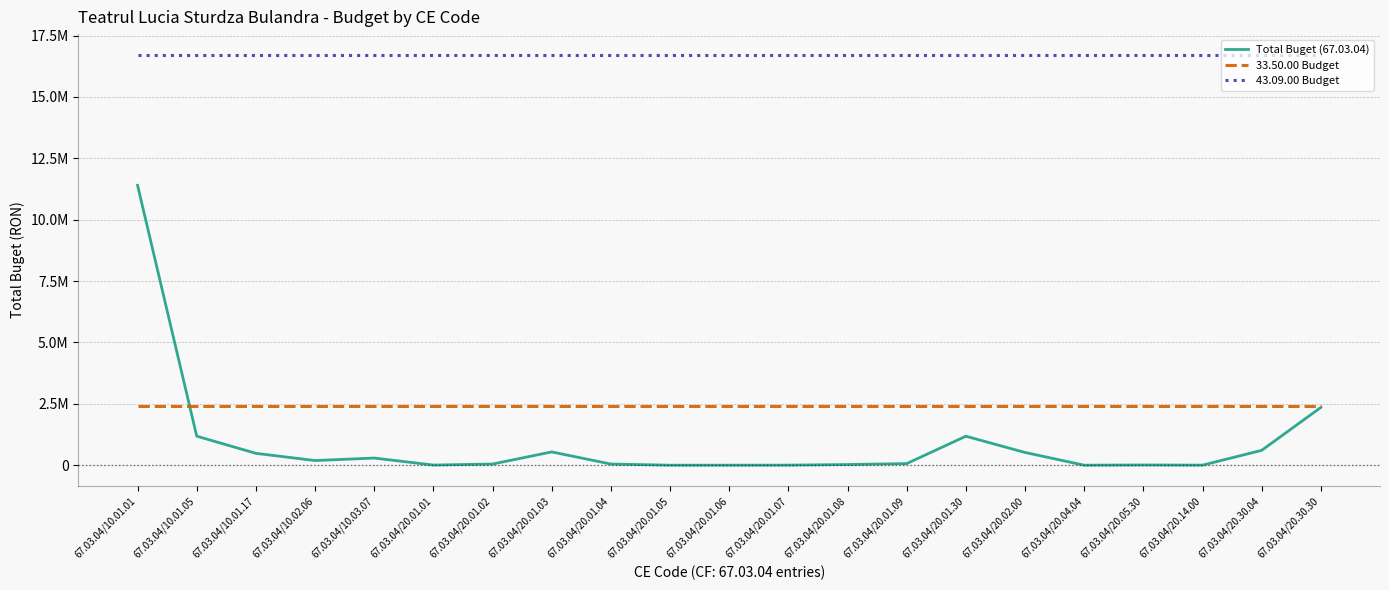

How many interior local valleys does the Total Buget (67.03.04) series have?

4